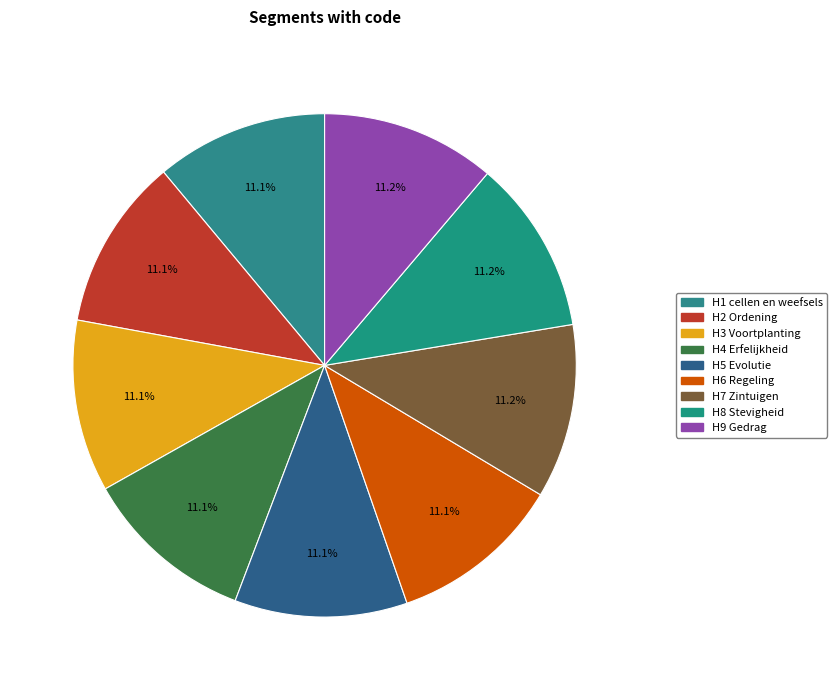

Rank the categories by value from highest to lowest.

H9 Gedrag, H8 Stevigheid, H7 Zintuigen, H6 Regeling, H5 Evolutie, H4 Erfelijkheid, H3 Voortplanting, H2 Ordening, H1 cellen en weefsels